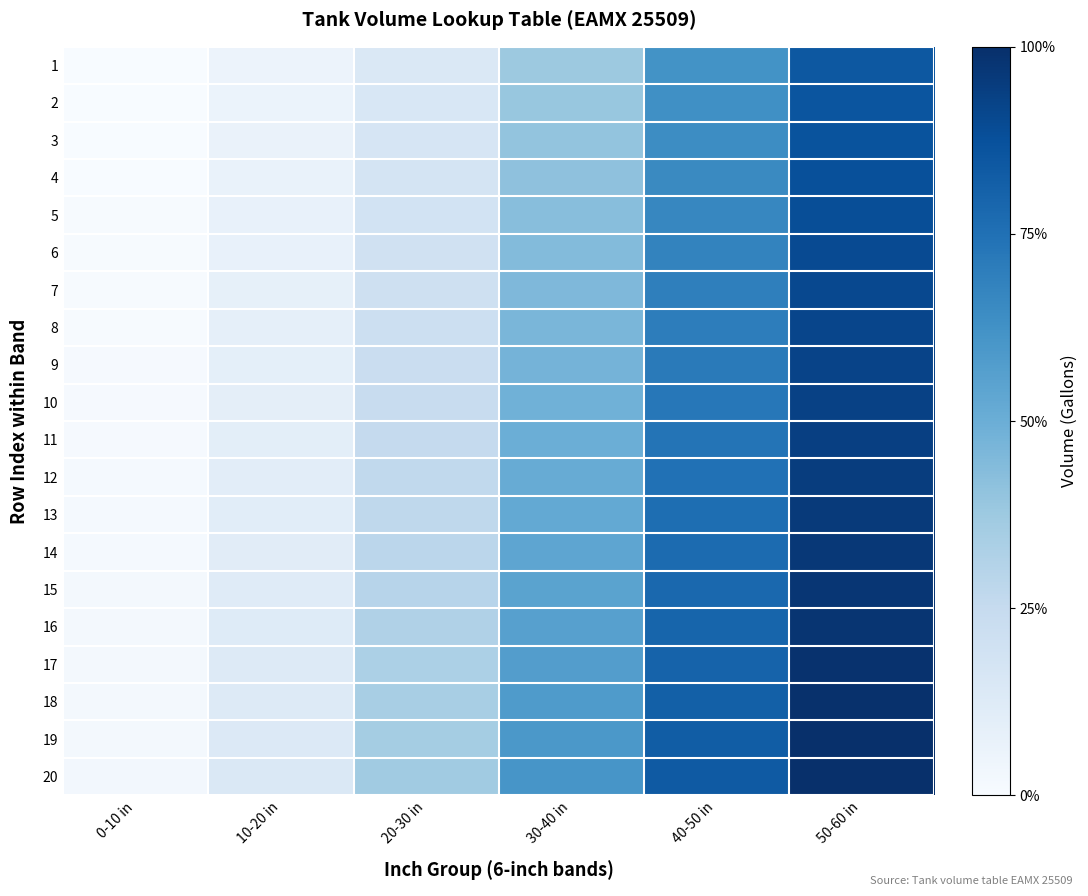

At which category does the chart reach its minimum across all series?

0-10 in